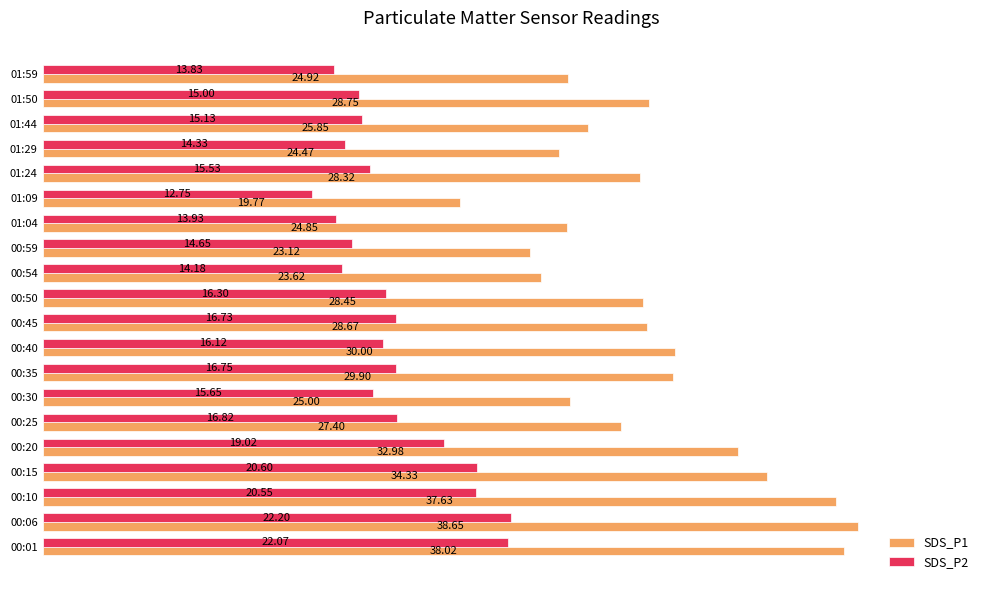

What is the spread (max minus min) of values at 00:54?

9.4